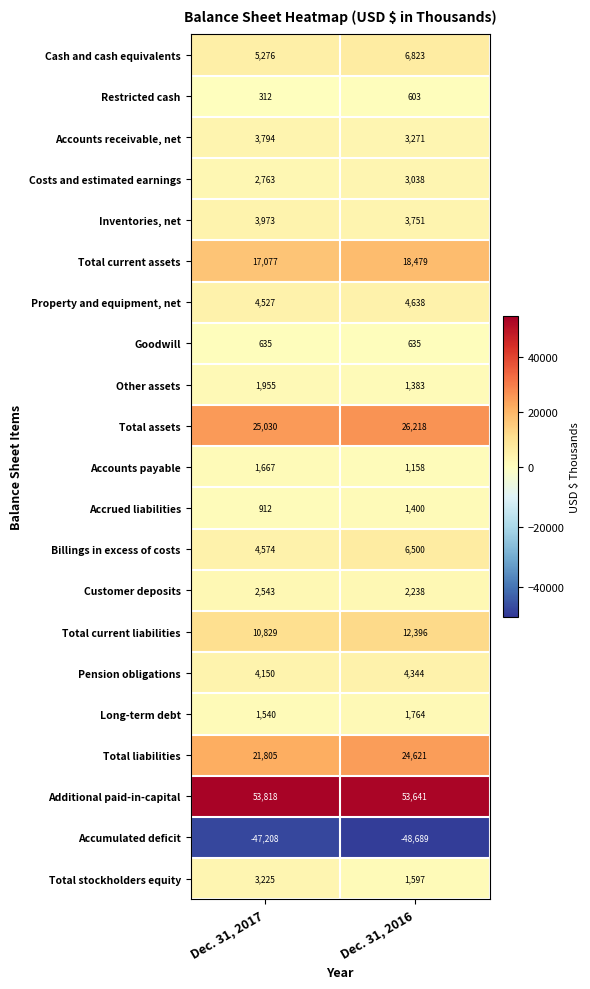

Read the Total liabilities value at Dec. 31, 2017, to the nearest 50.

21800